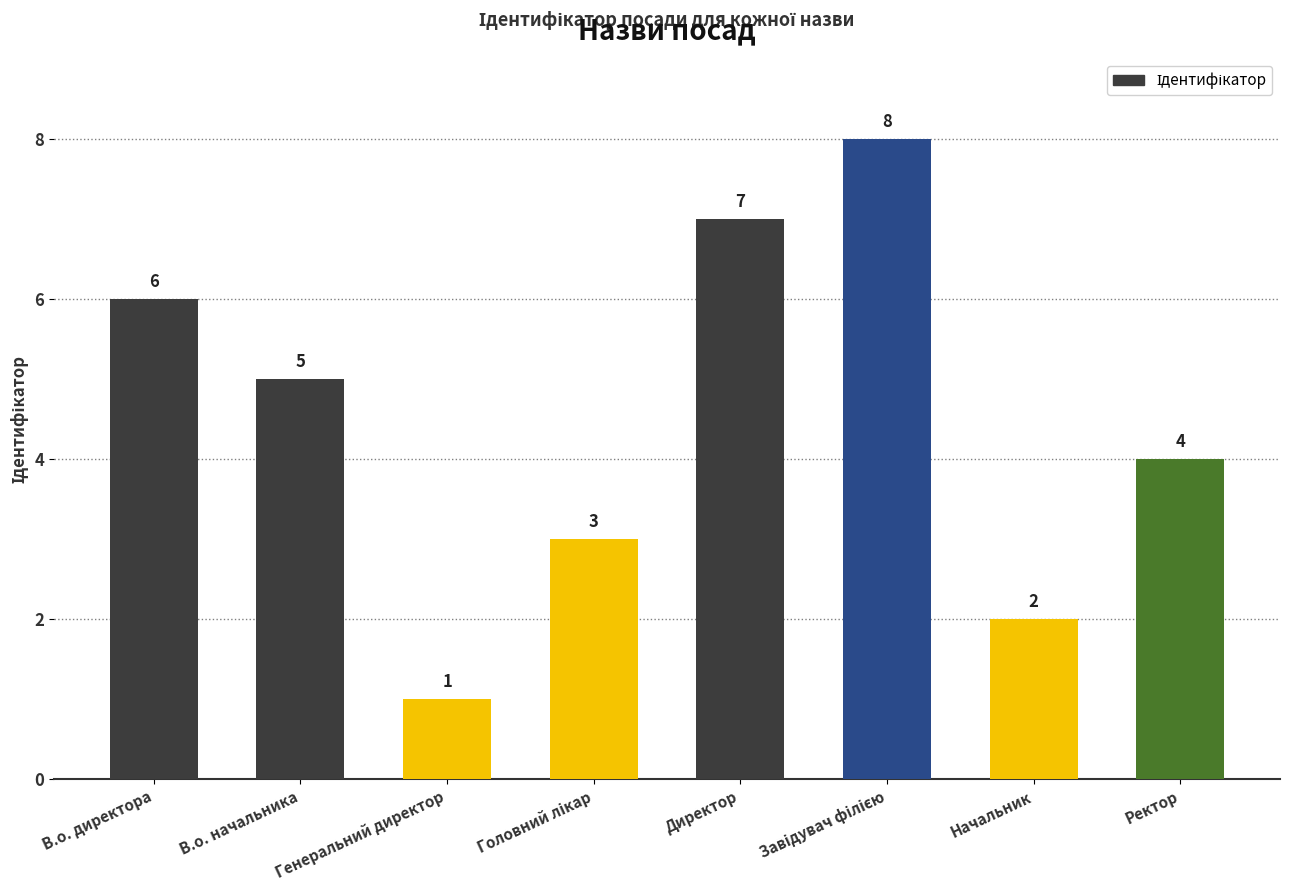

Is it true that the value at Начальник is 2?

True